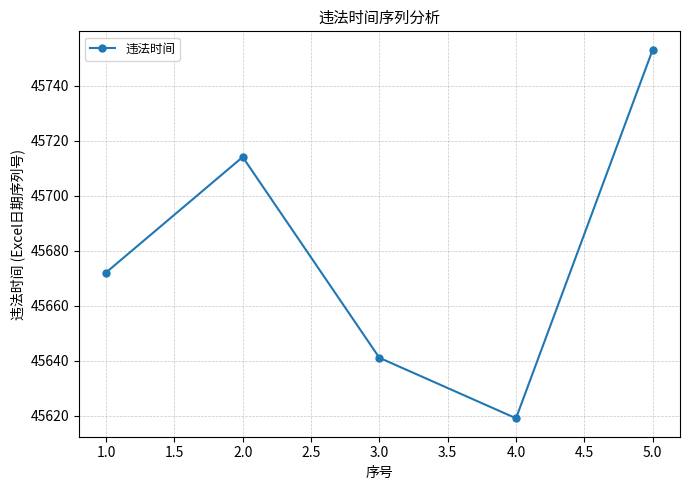

Reading left to right, list all the values displayed in this chart.

45672	45714	45641	45619	45753